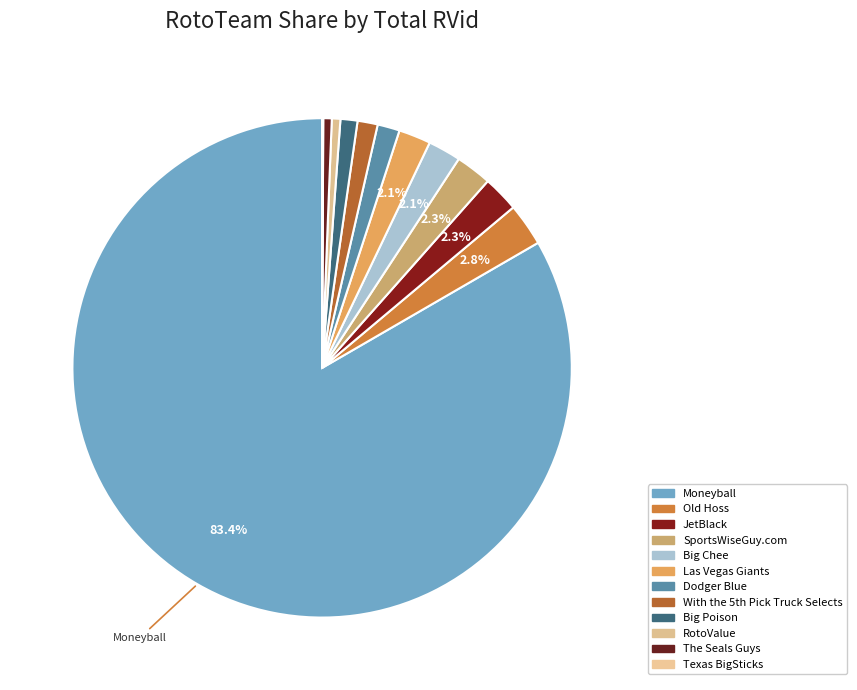

How many segments does this pie chart have?

12